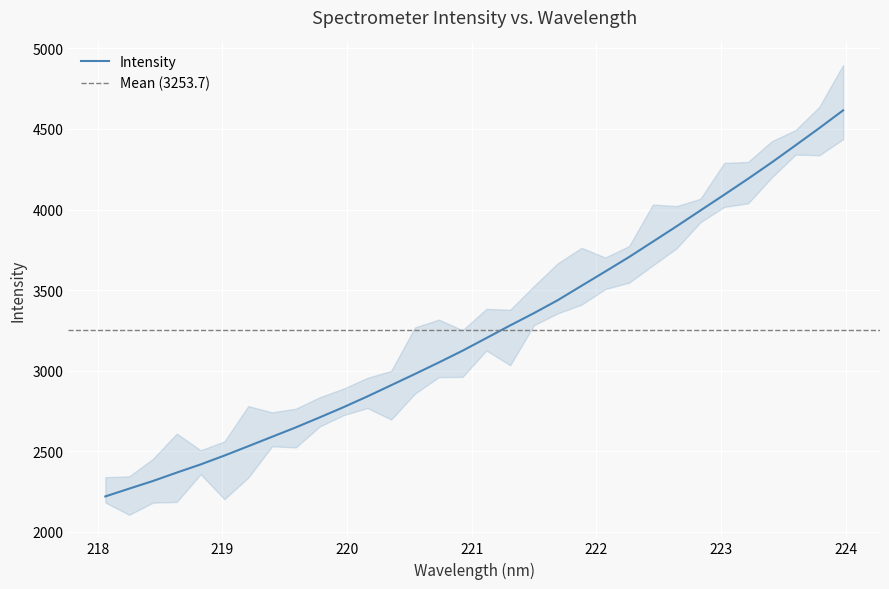

Reading right to left, list all the values displayed in this chart.

4615.6	4505.5	4398.6	4292.5	4190.7	4091.8	3994.2	3896.2	3800.6	3705.4	3615.4	3526.5	3437.1	3356.8	3280.5	3201.9	3123.6	3050.3	2979.1	2909.3	2839.6	2772.9	2709.7	2647.8	2589.2	2530.7	2472.7	2417.6	2367.0	2314.9	2267.3	2218.9